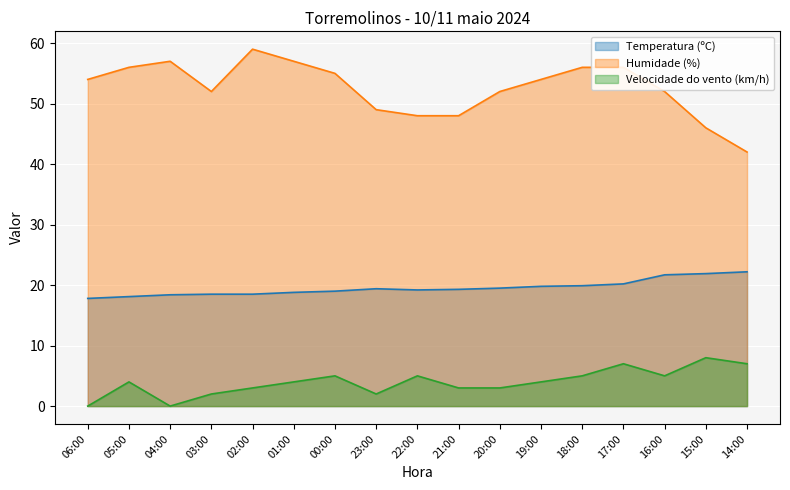

In Temperatura (ºC), how many points are higher than both neighbors (excluding endpoints)?

1